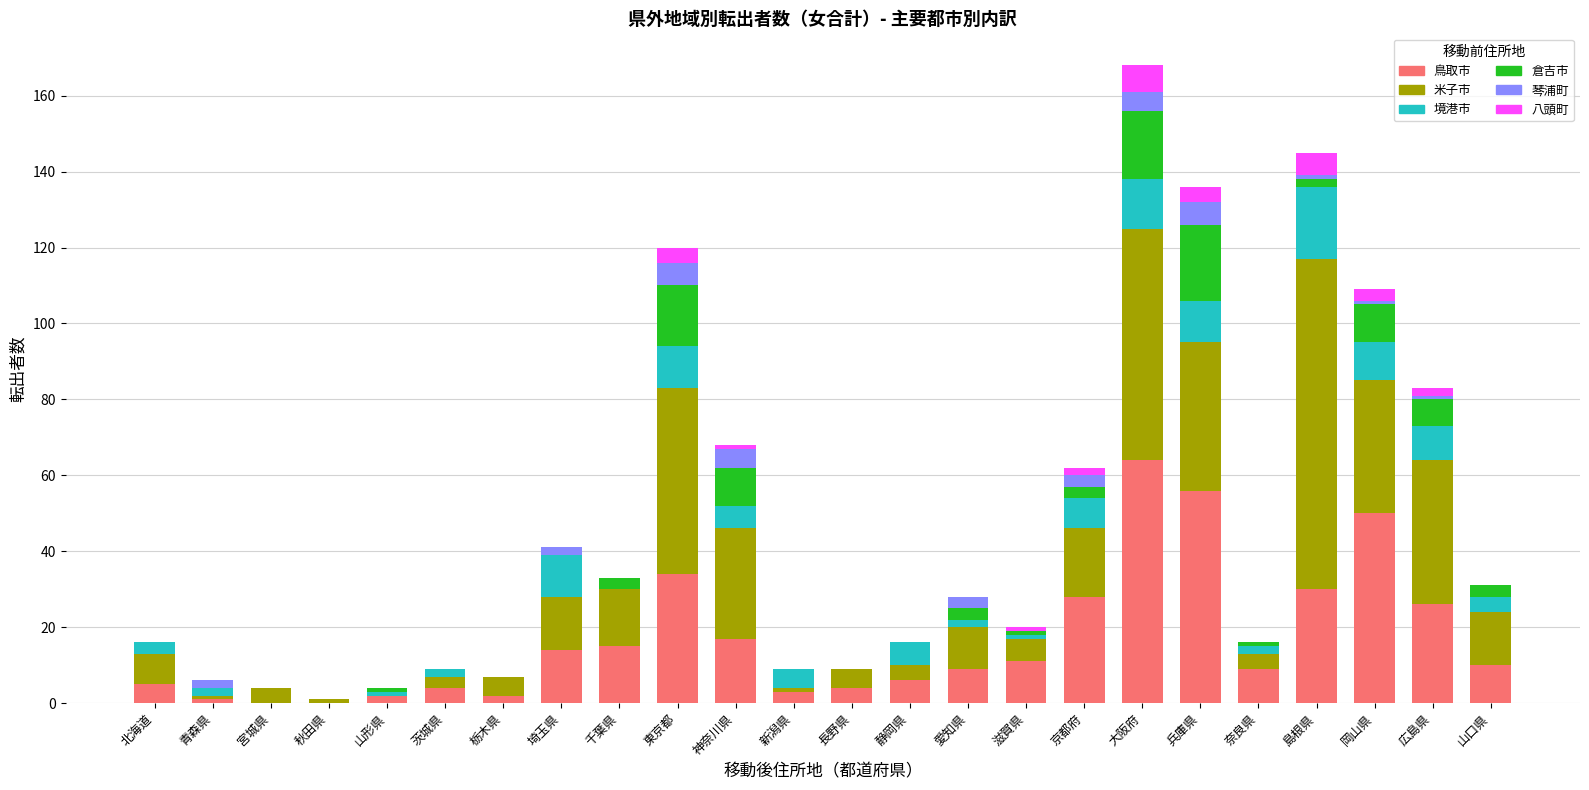

Are the bars grouped side by side (vs. stacked)?

No